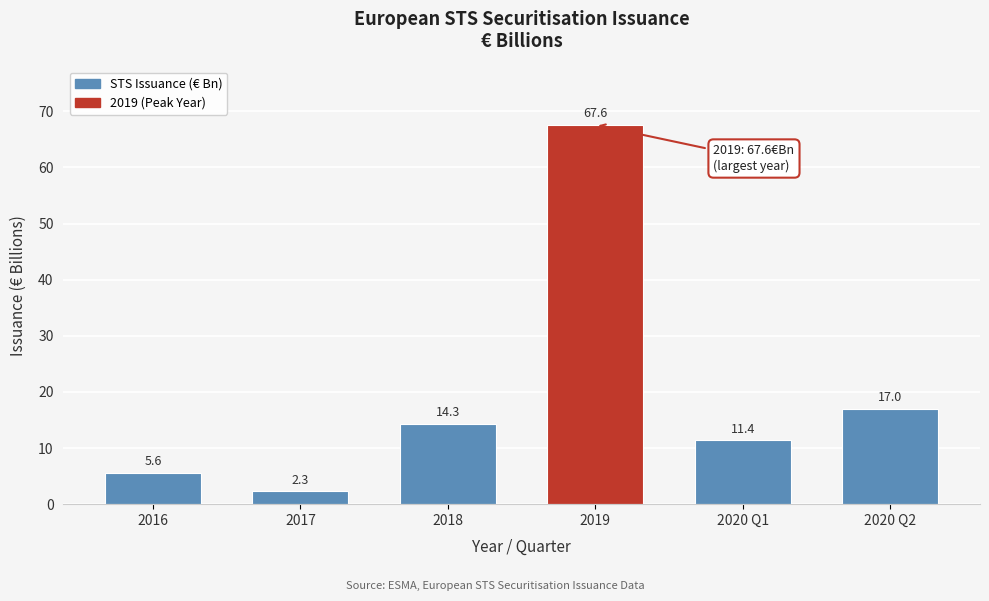

Reading left to right, extract all data points from this chart.

2016=5.6	2017=2.3	2018=14.3	2019=67.6	2020 Q1=11.4	2020 Q2=17.0